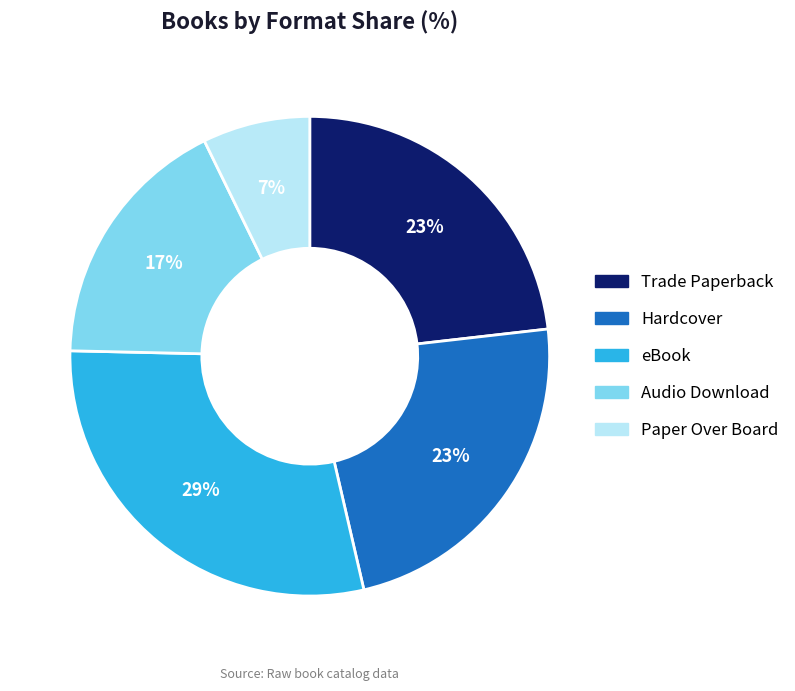

Combined, do eBook and Hardcover account for over 50%?

Yes